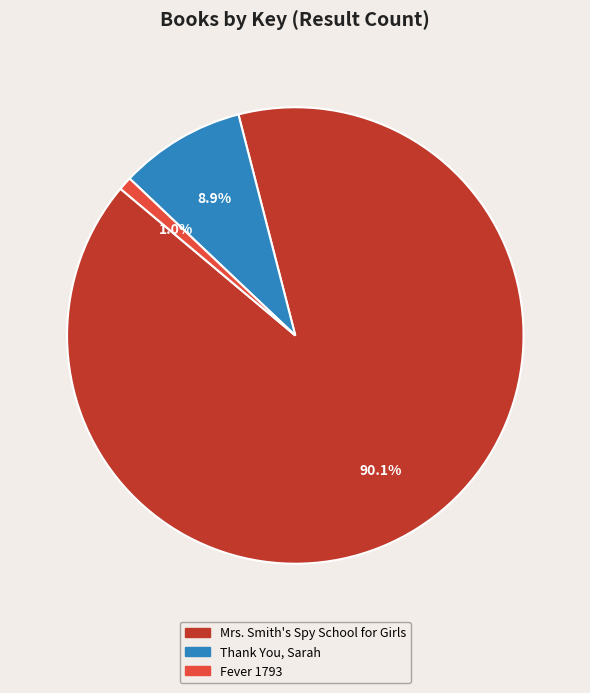

What is the largest slice in the pie chart?

Mrs. Smith's Spy School for Girls